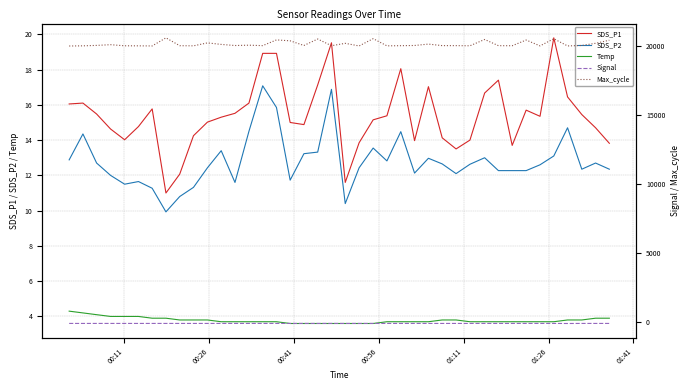

What is the difference between the maximum and minimum values in the SDS_P1 series?

8.8